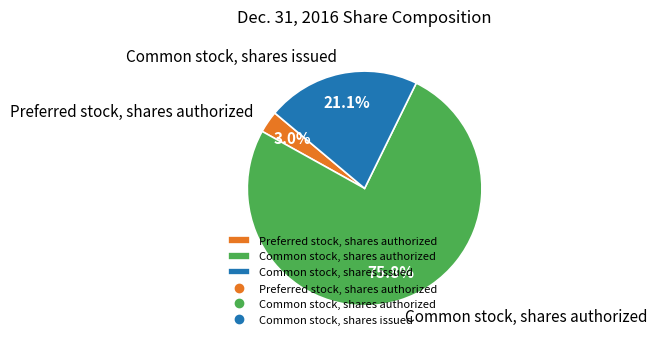

Rank the categories by value from highest to lowest.

Common stock, shares authorized, Common stock, shares issued, Preferred stock, shares authorized